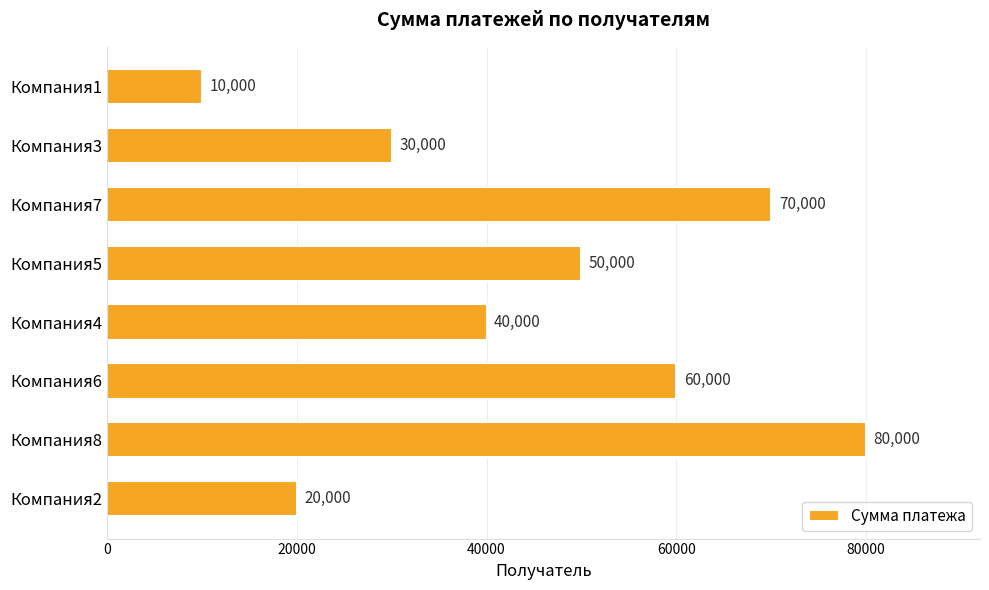

Where is the data nearest to the value 45000?

Компания4